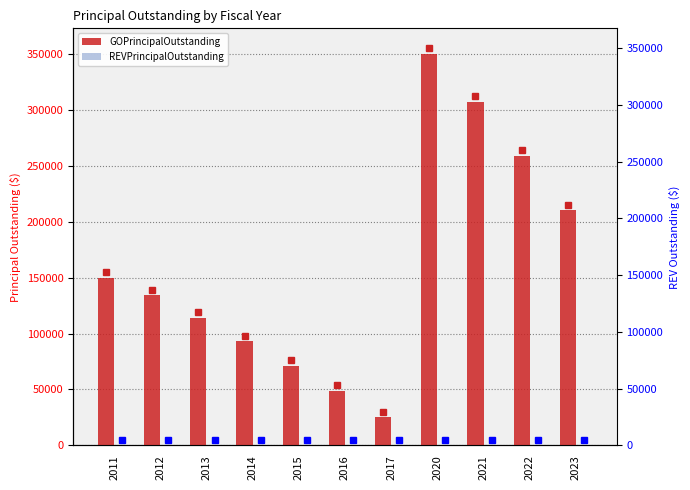

Between 2011 and 2021, which series saw the biggest shift?

GOPrincipalOutstanding